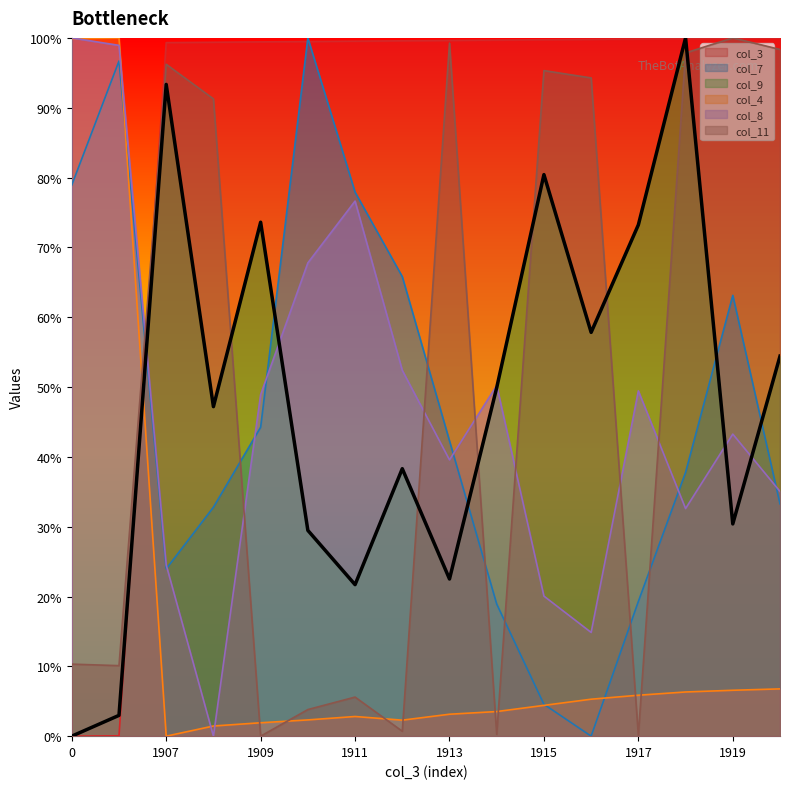

The col_4 series shows 3.5 at 1914. True or false?

True